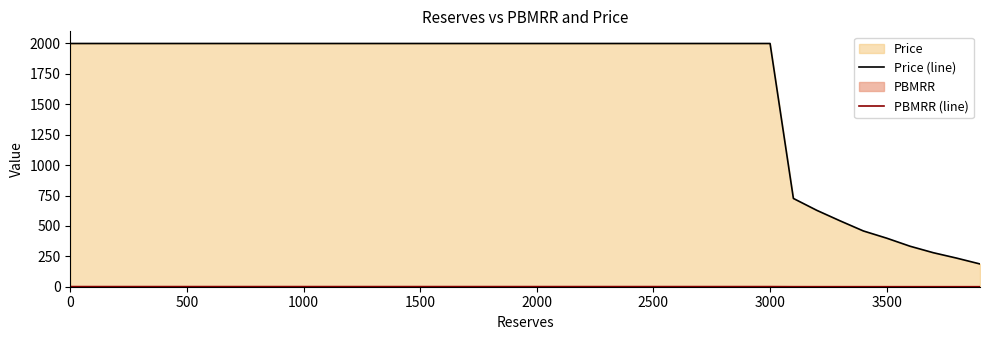

True or false: PBMRR (line) has more than 0 points higher than both neighbors.

False